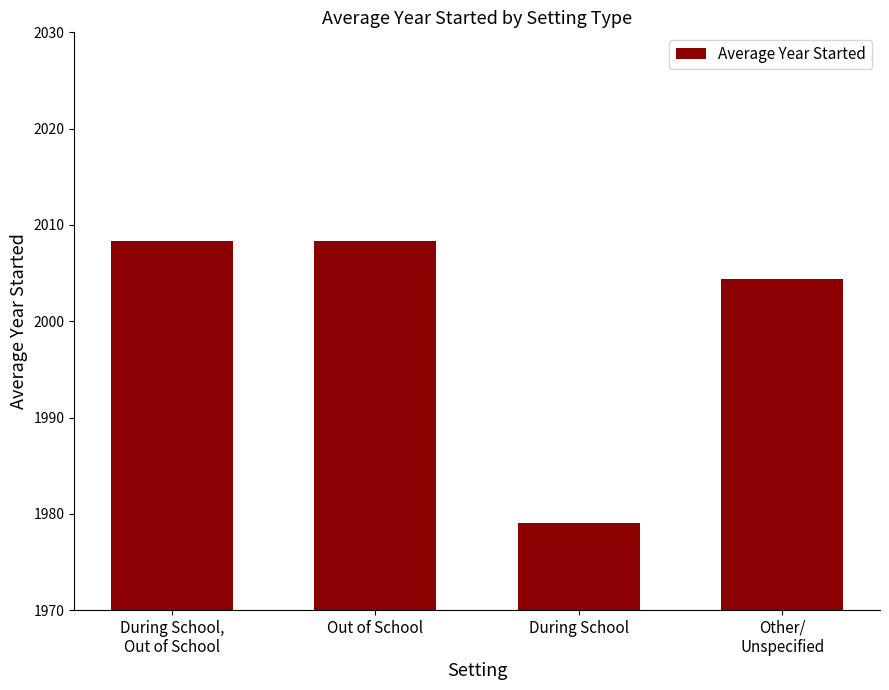

Which has a higher value, Out of School or During School?

Out of School